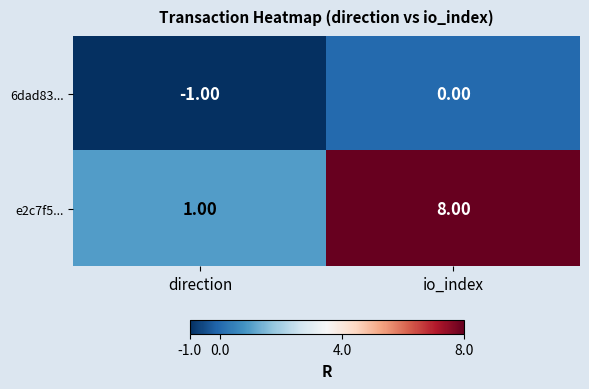

Which series changed the most between direction and io_index?

e2c7f5...